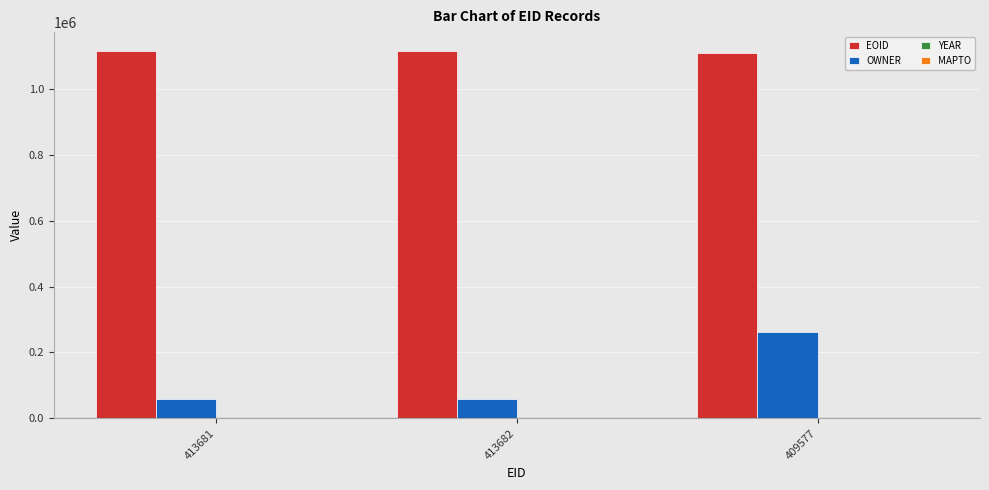

At which label does OWNER reach its peak?

409577